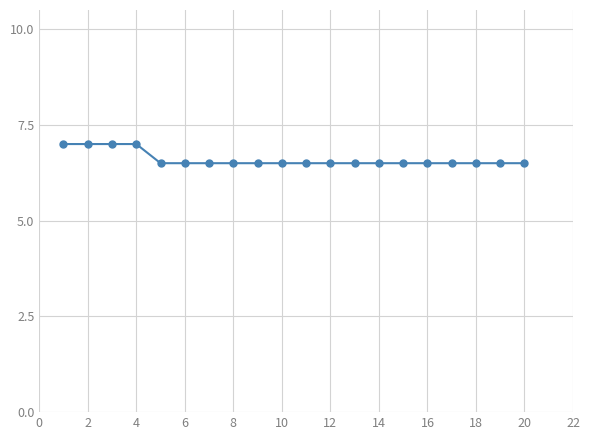

What is the sum of all values?

132.0